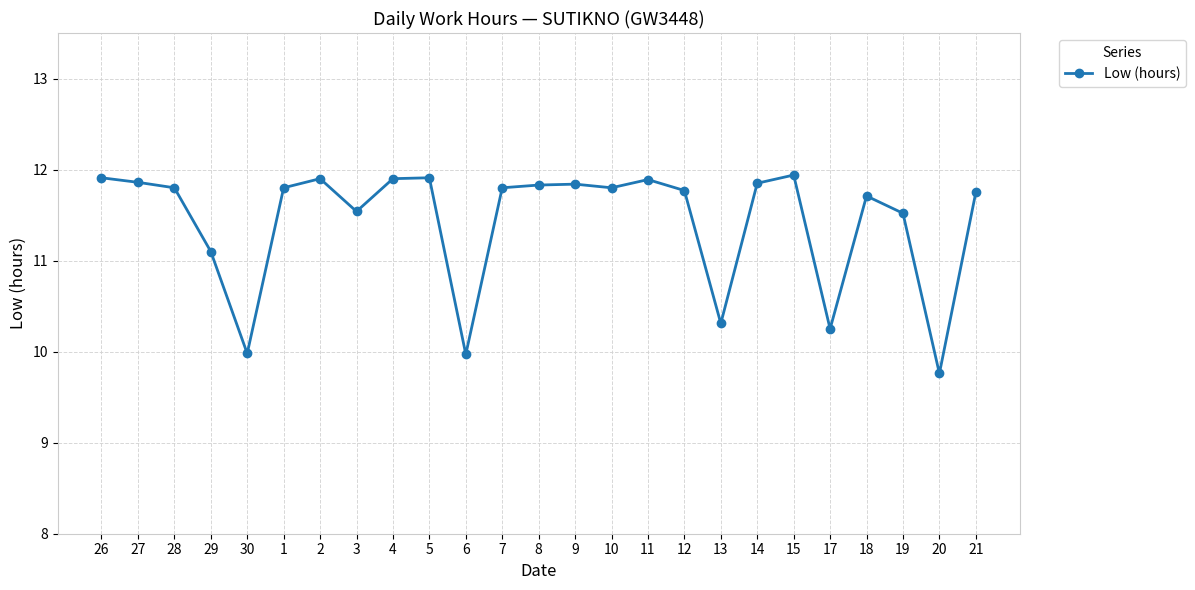

At which category does the data reach its first local valley?

30